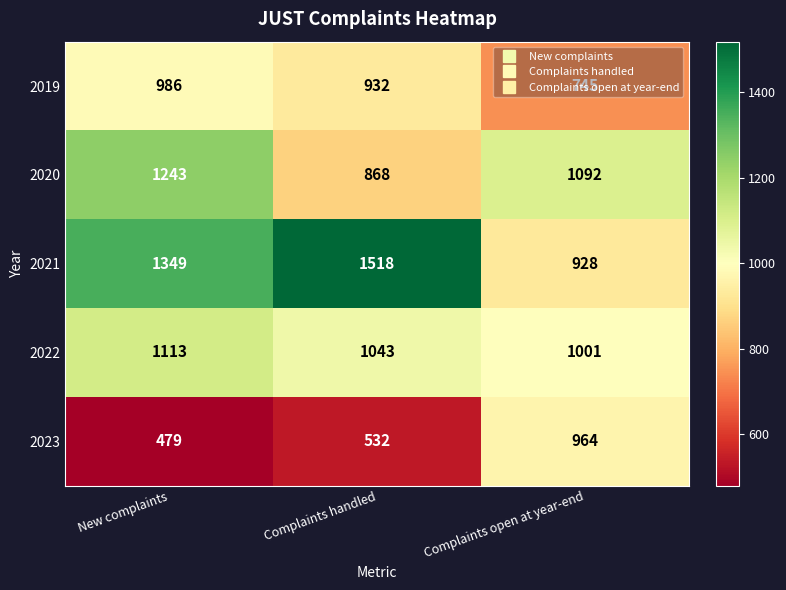

List the series in order of their peak value, lowest first.

2023, 2019, 2022, 2020, 2021